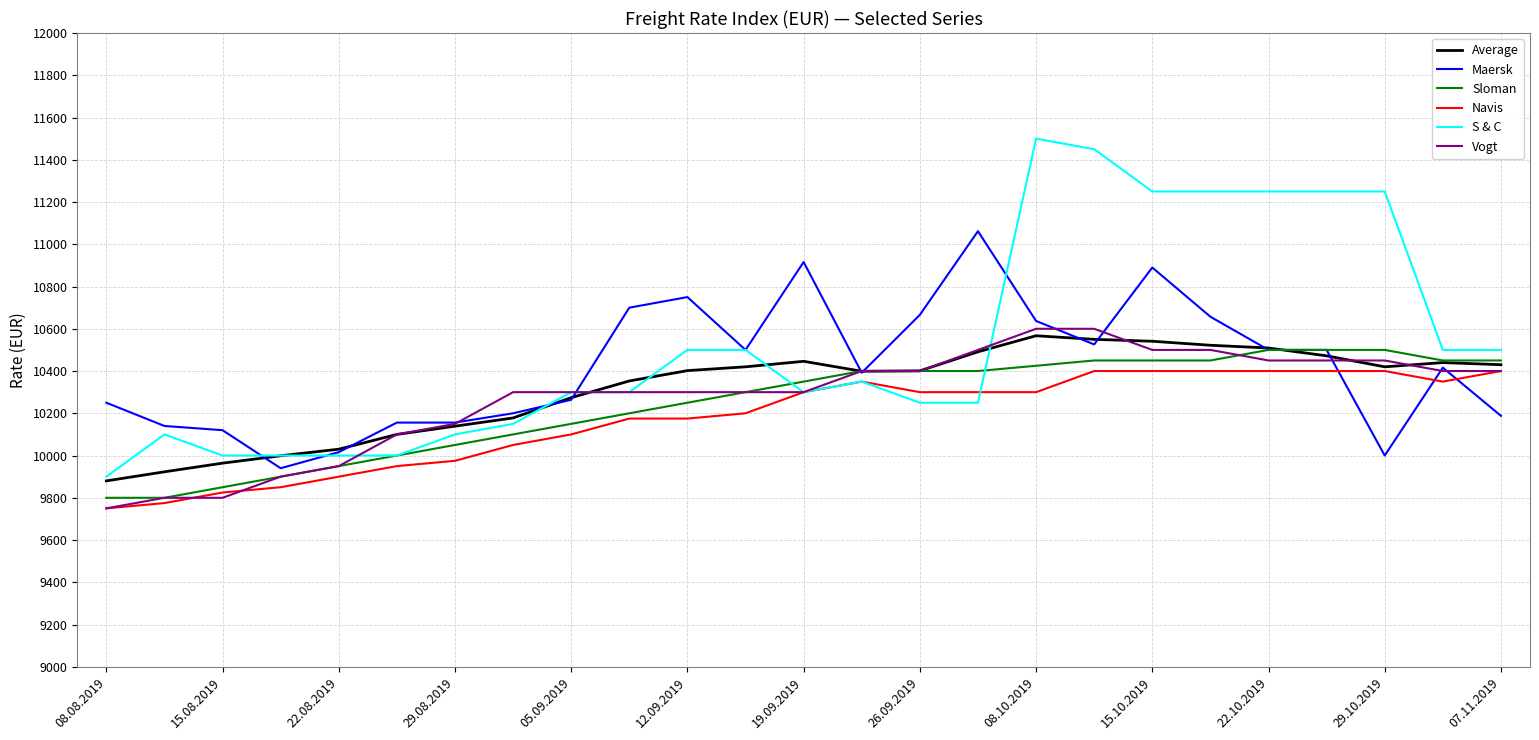

How many categories are shown in the chart?

25